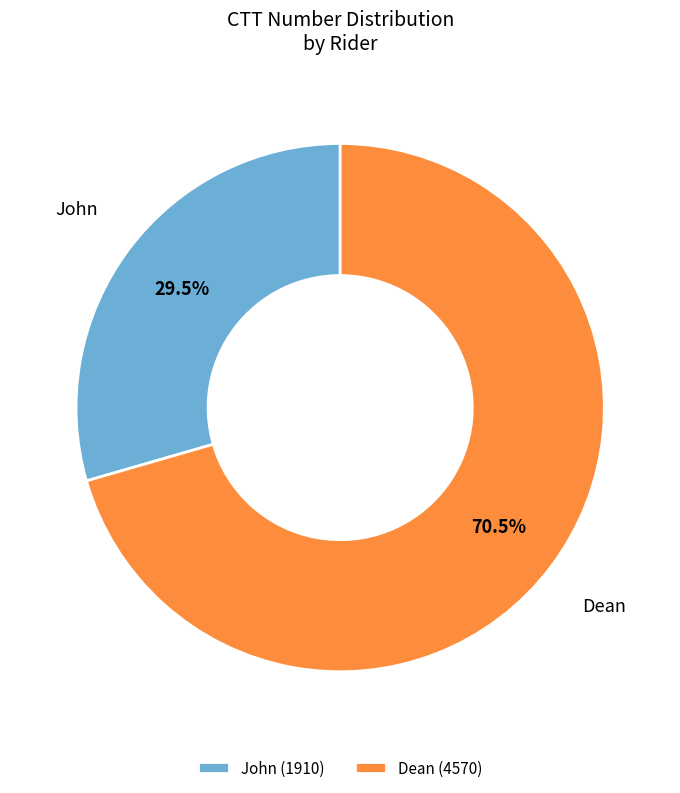

Between Dean and John, which is larger?

Dean